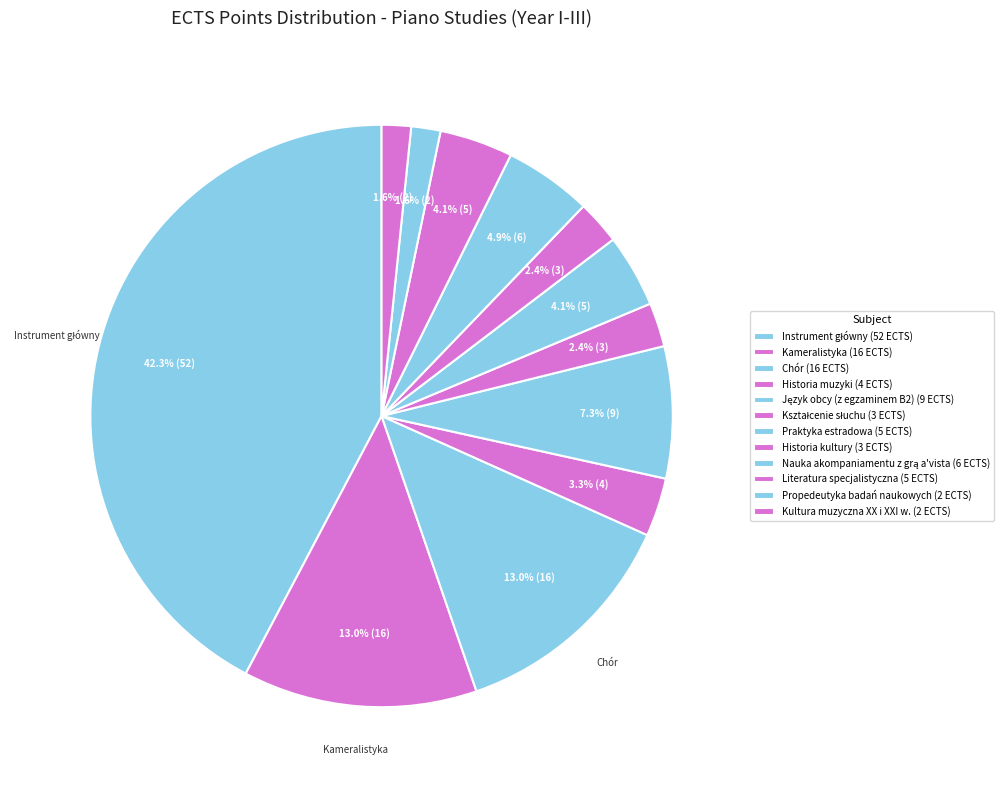

Rank the categories by value from lowest to highest.

Propedeutyka badań naukowych, Kultura muzyczna XX i XXI w., Kształcenie słuchu, Historia kultury, Historia muzyki, Praktyka estradowa, Literatura specjalistyczna, Nauka akompaniamentu z grą a'vista, Język obcy (z egzaminem B2), Kameralistyka, Chór, Instrument główny